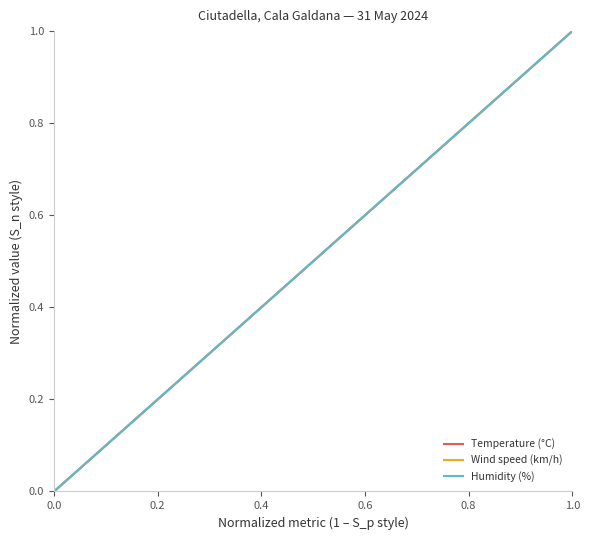

What is the difference between the second highest and minimum values in the Temperature (°C) series?

0.9